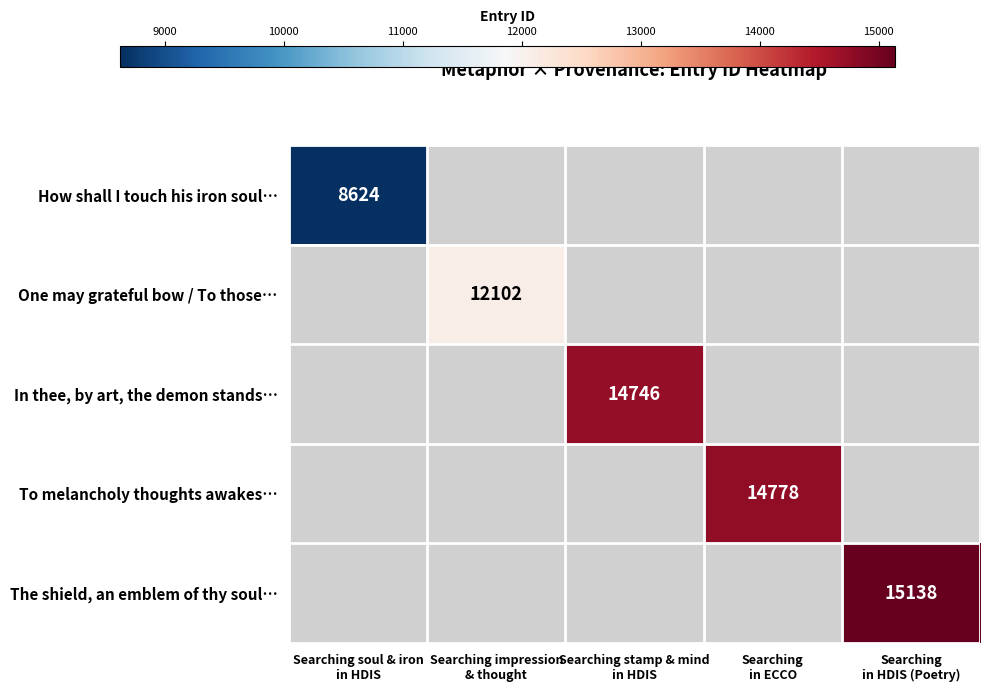

Which series has the largest range (max minus min)?

How shall I touch his iron soul…